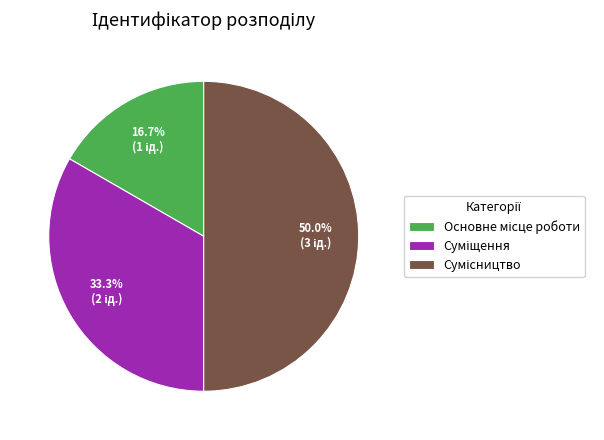

To the nearest percent, what is the average slice percentage?

33%